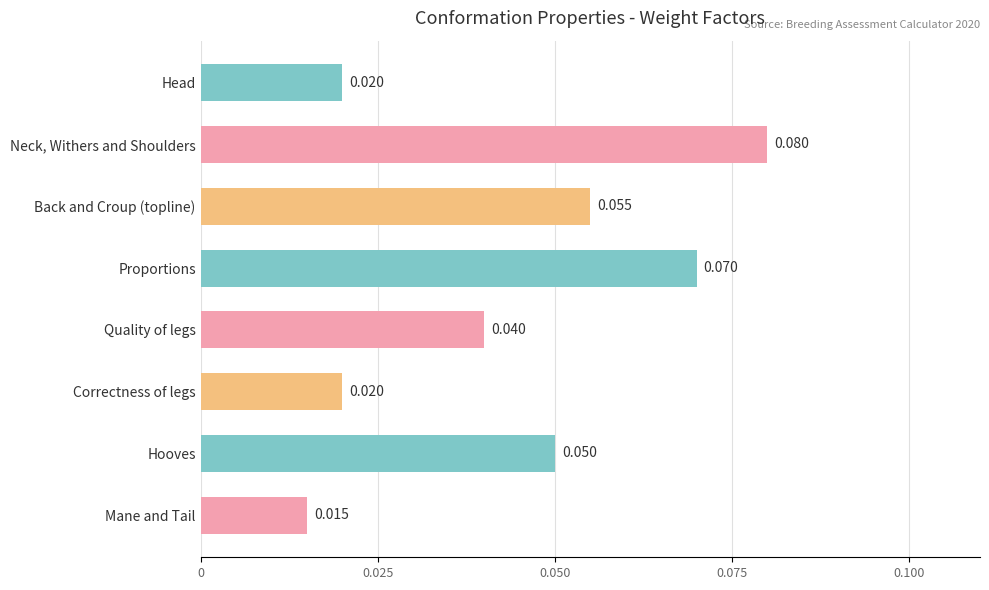

Which category has the lowest value across all series?

Mane and Tail